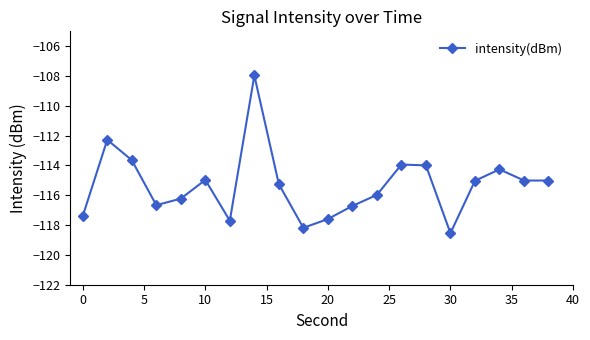

What is the value of the 7th point from the left?

-117.7